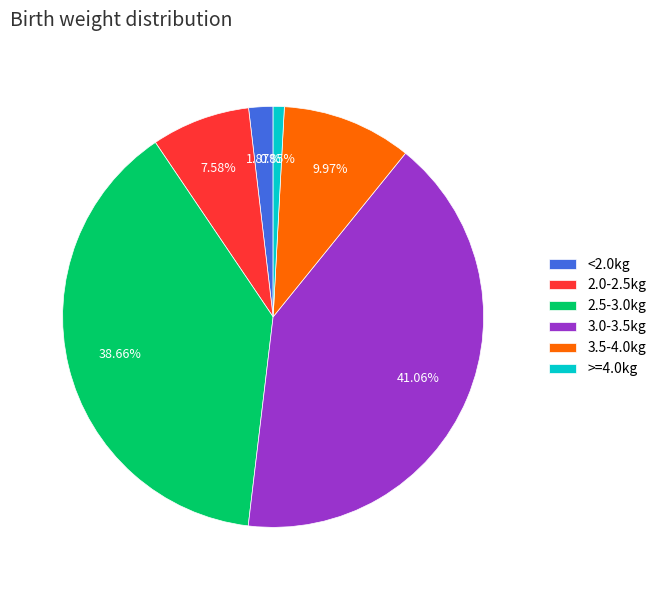

To the nearest percent, what percentage of the pie is 3.5-4.0kg?

10%